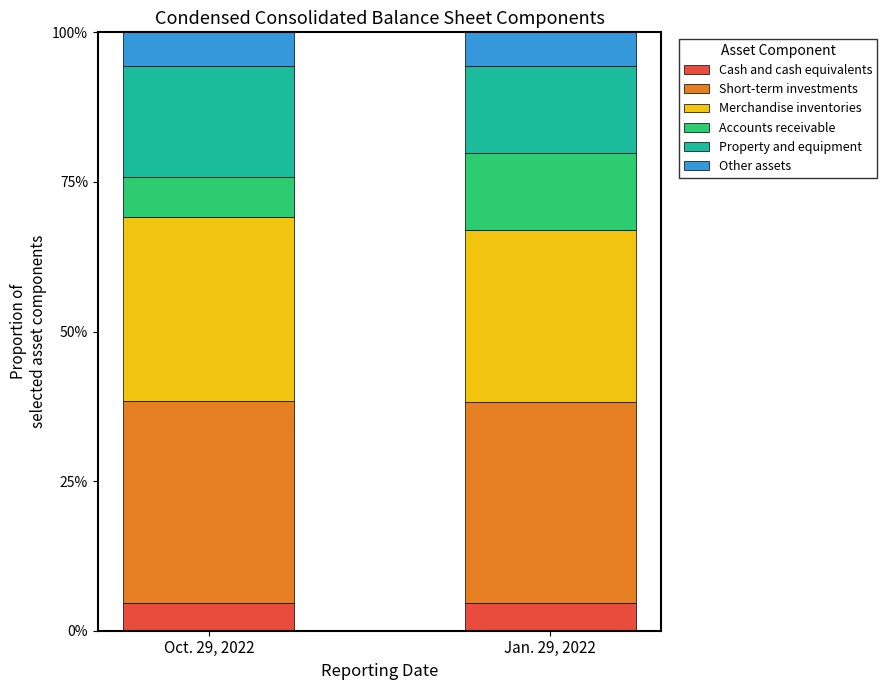

What is the total value across all series at Jan. 29, 2022?

100.0